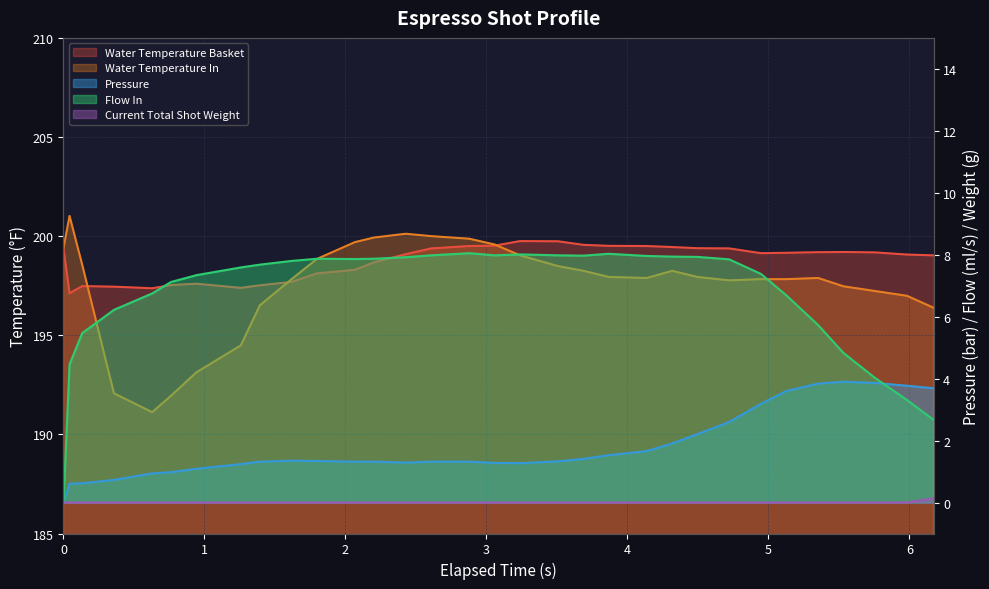

What is the sum of all current_total_shot_weight values?

0.1